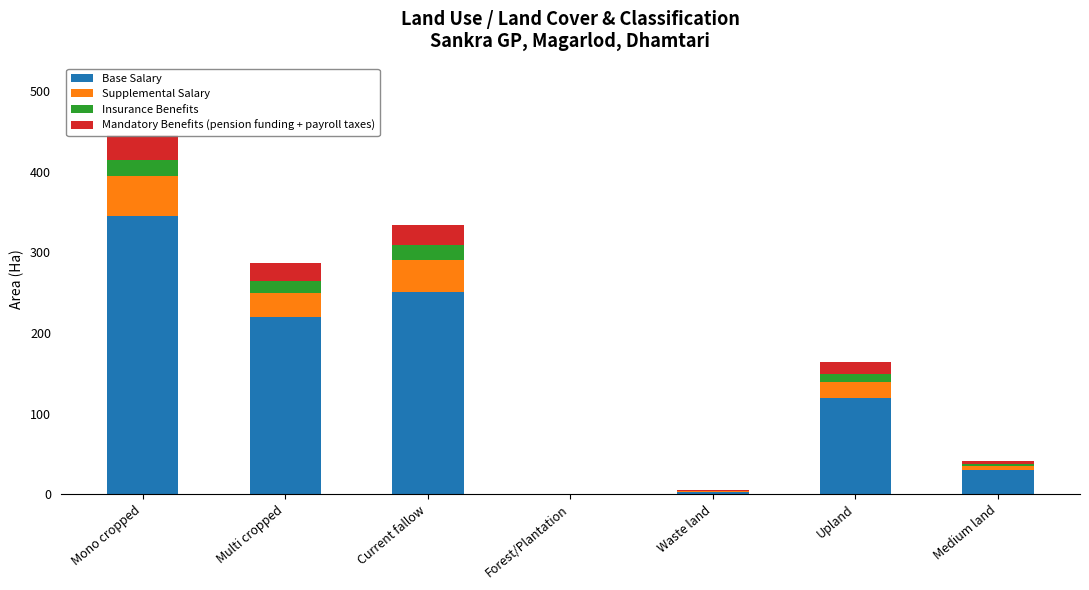

At which label is Base Salary closest to 172?

Multi cropped